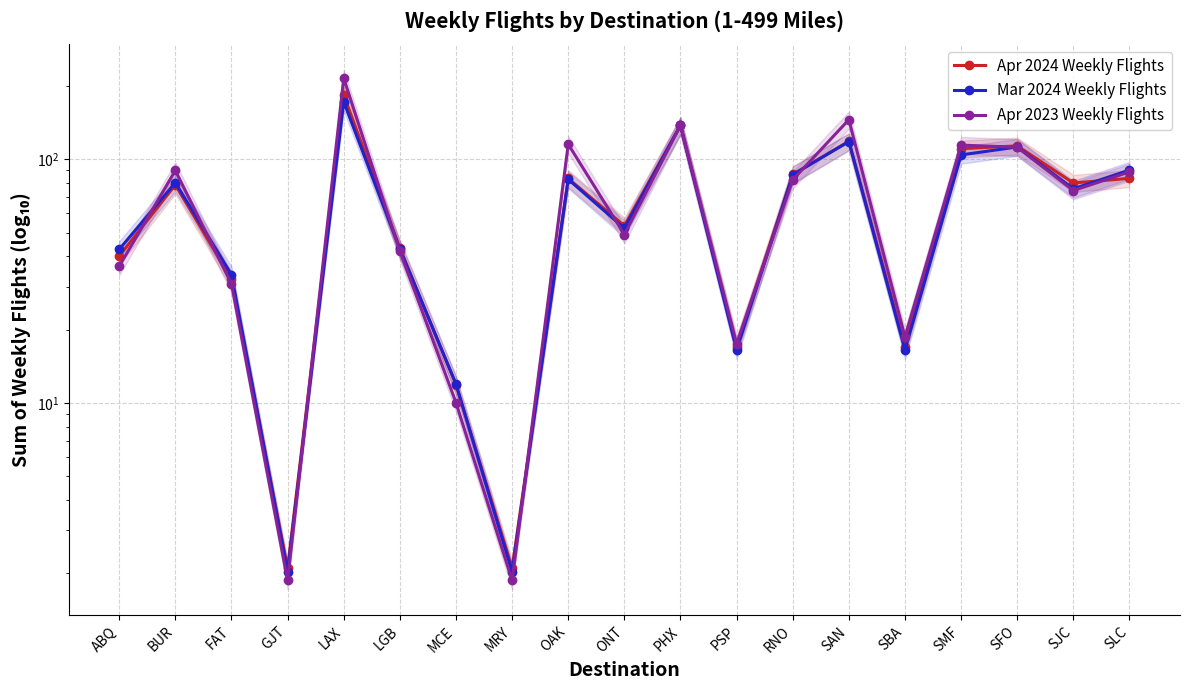

Which series has the widest spread of values?

Apr 2023 Weekly Flights